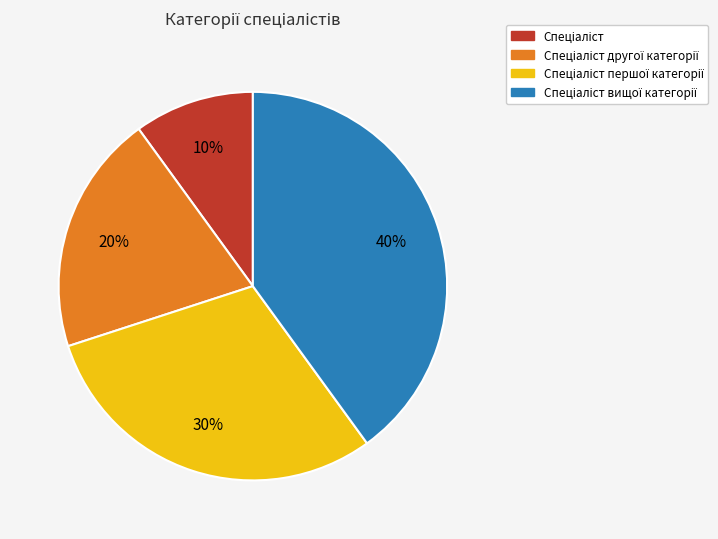

To the nearest percent, what is the average slice percentage?

25%